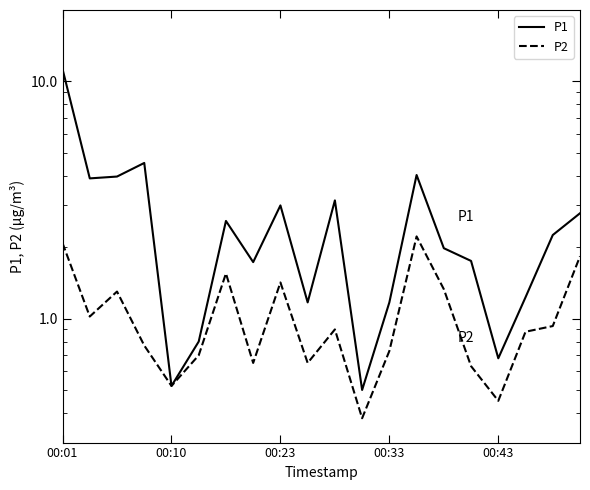

List the series in order of their overall mean, highest first.

P1, P2